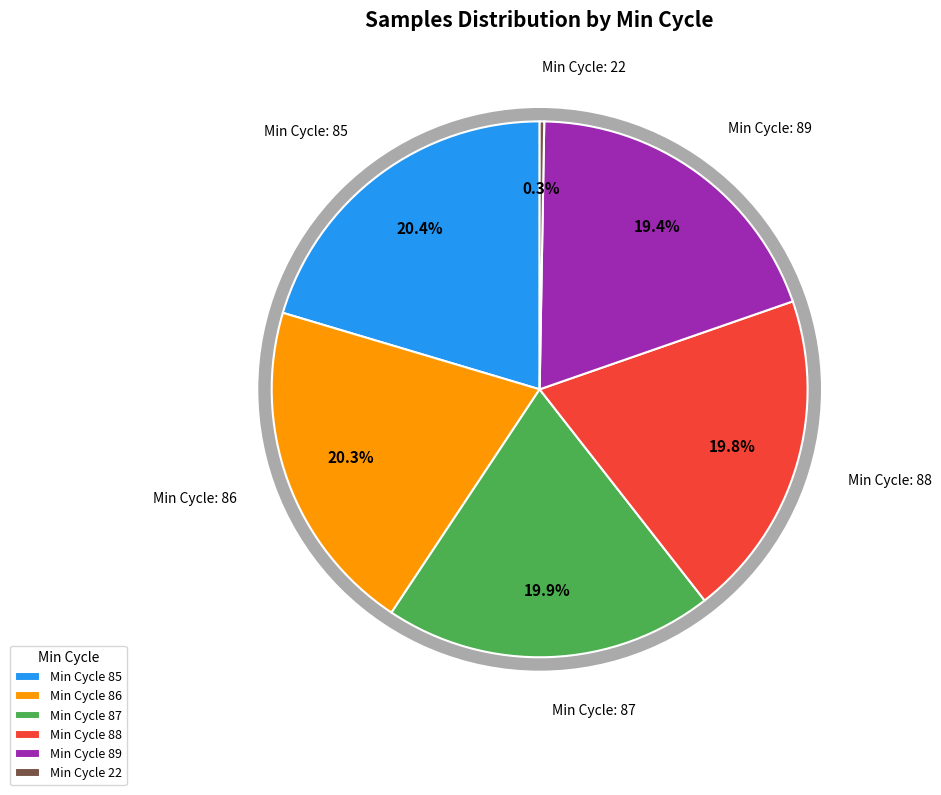

Approximately how many times larger is the value at 89 compared to 88?

1.0